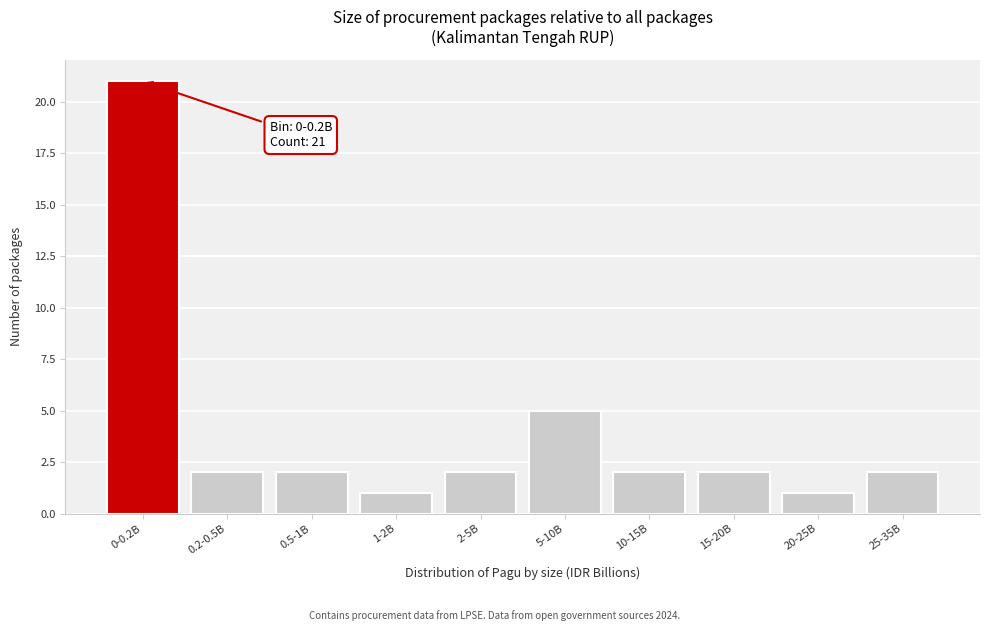

Reading left to right, what are all the values shown in this chart?

0-0.2B=21	0.2-0.5B=2	0.5-1B=2	1-2B=1	2-5B=2	5-10B=5	10-15B=2	15-20B=2	20-25B=1	25-35B=2